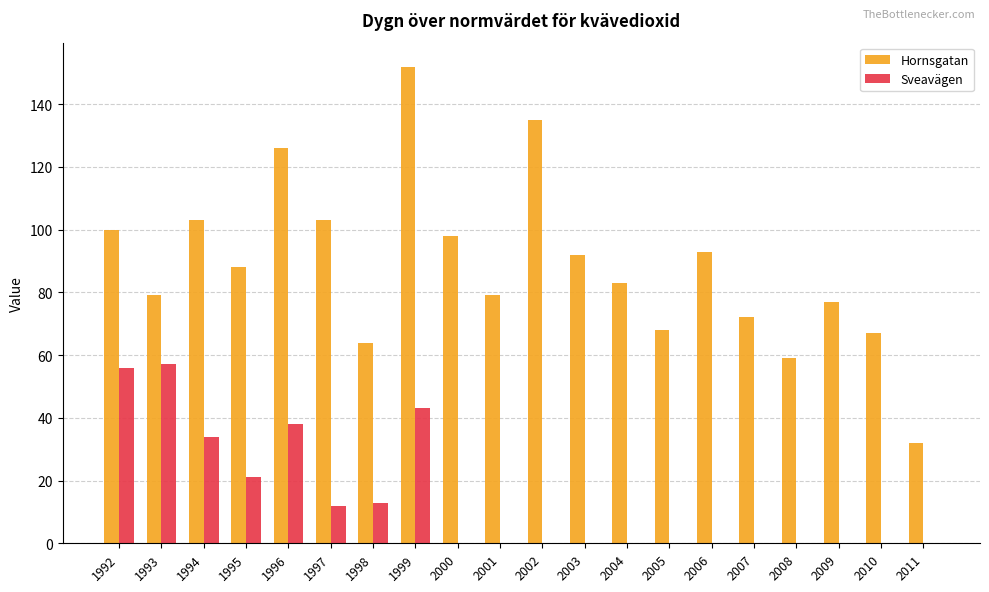

What is the sum of the Sveavägen values at 1995 and 1997?

33